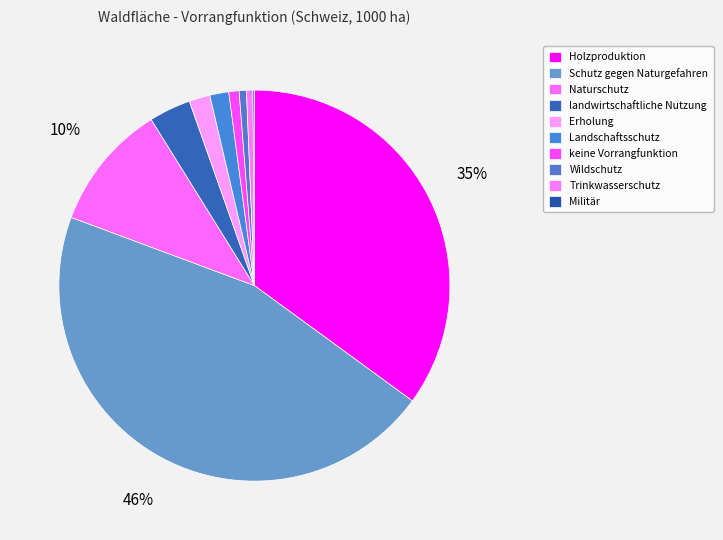

Is it true that Militär is 9% of the pie?

False